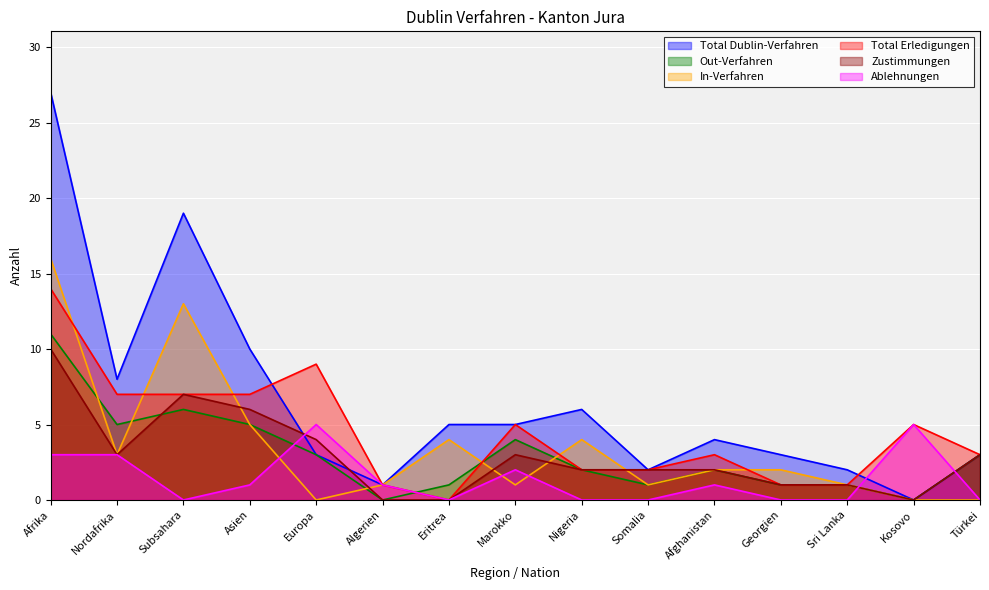

How many Ablehnungen values are between 0 and 3?

13